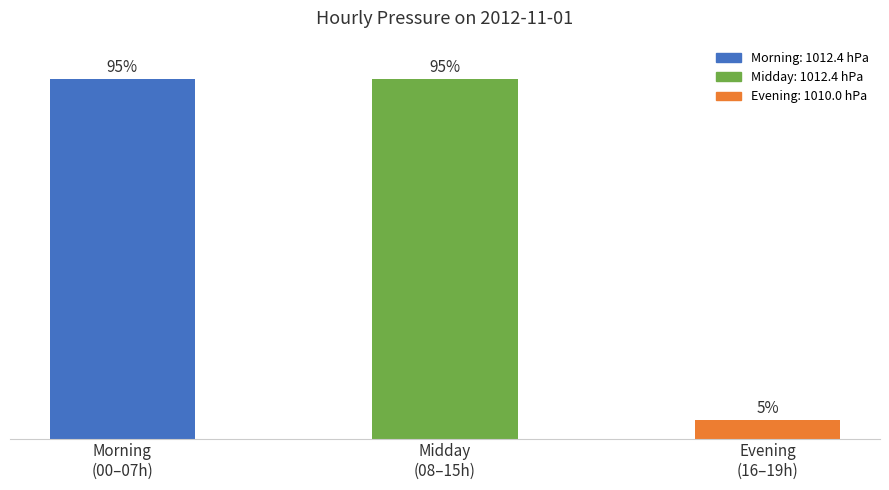

Between Midday
(08–15h) and Evening
(16–19h), which is larger?

Midday
(08–15h)